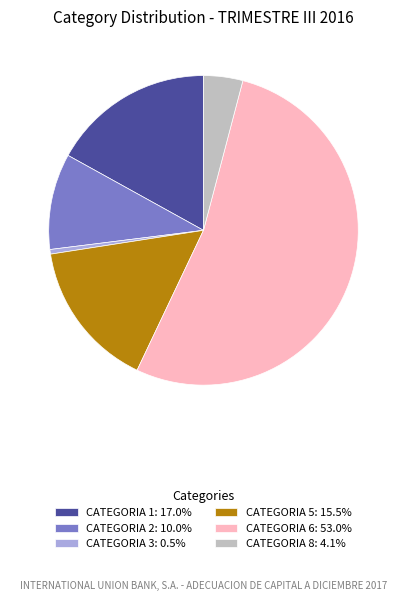

Combined, do CATEGORIA 5: 15.5% and CATEGORIA 3: 0.5% account for over 50%?

No